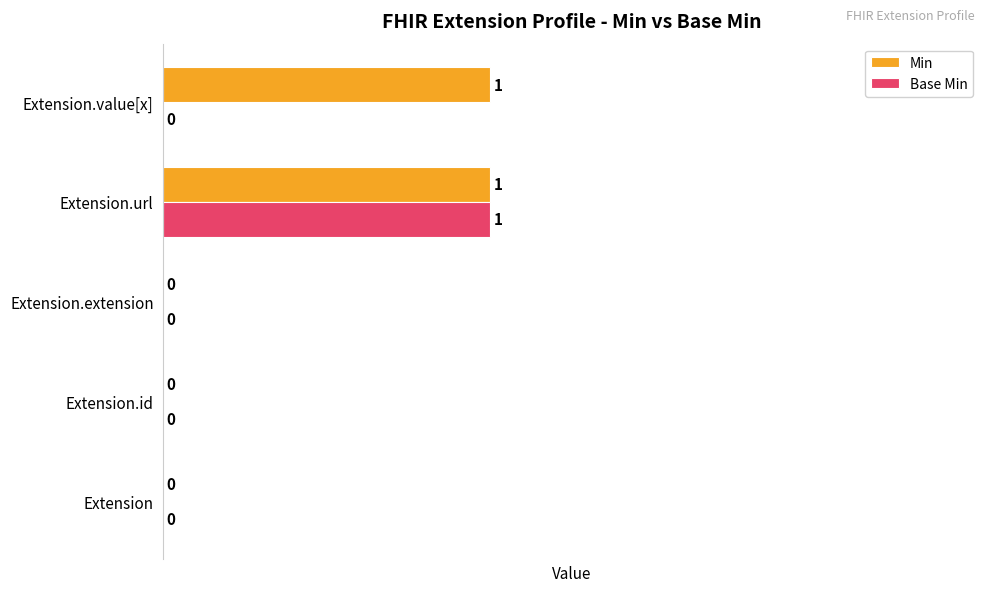

Which series changed the most between Extension.extension and Extension.value[x]?

Min